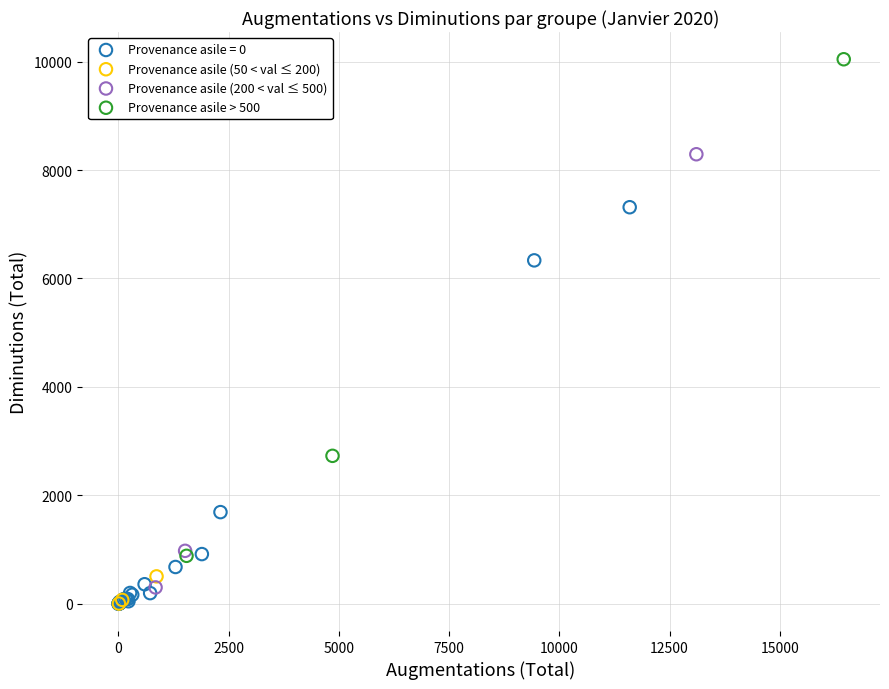

Which series has the largest Y range (max minus min)?

Provenance asile > 500